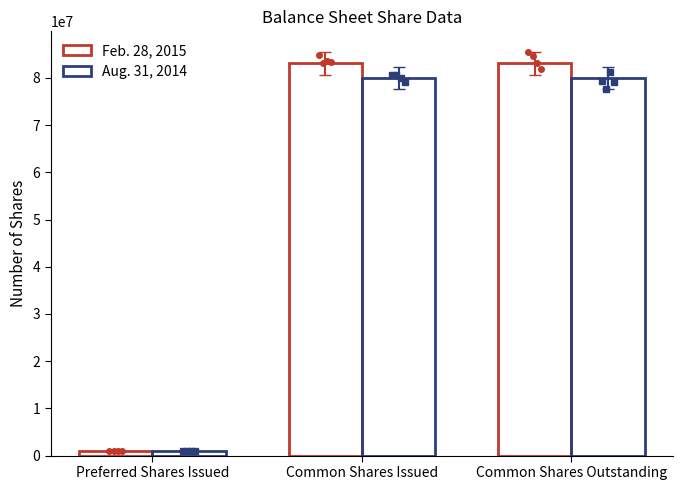

Count the Aug. 31, 2014 values in the range 900000 to 79960020.

3